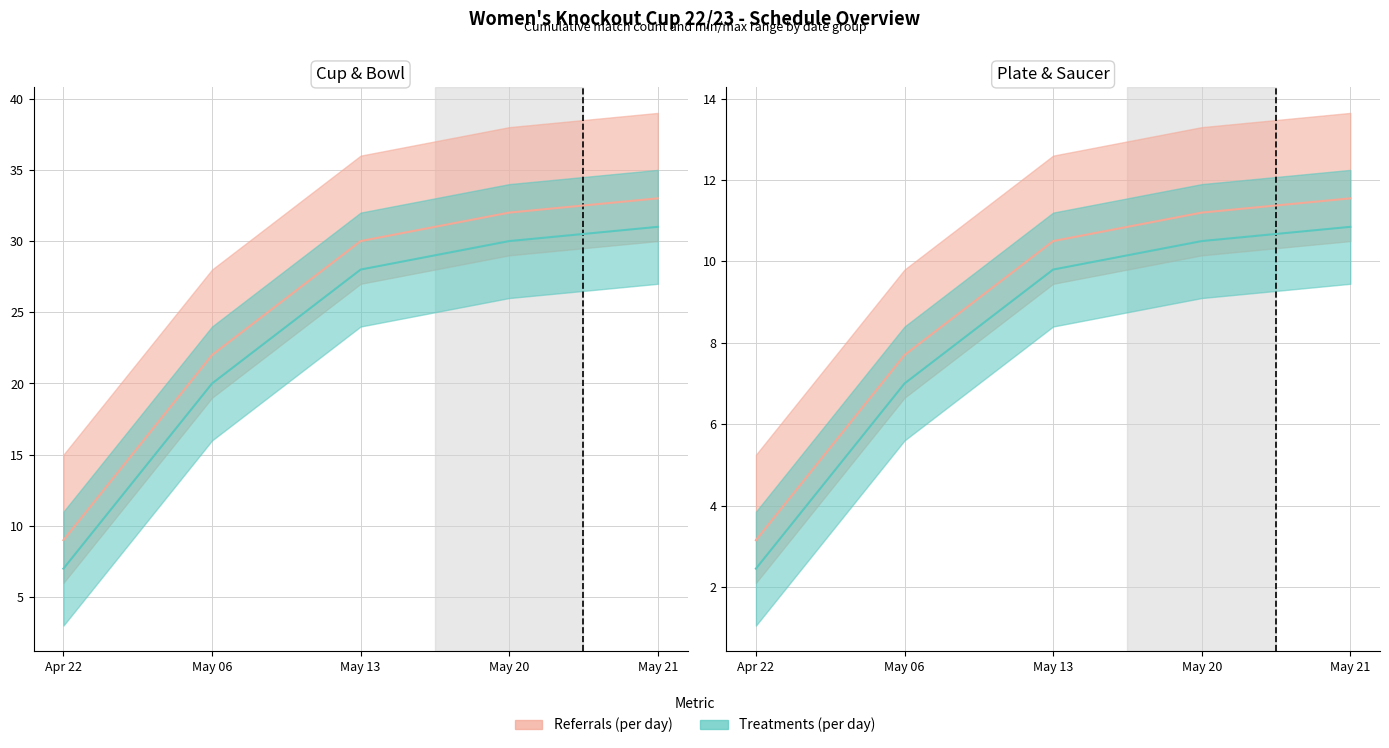

The value of Referrals (per day) at 2023-04-22 is 12. True or false?

False